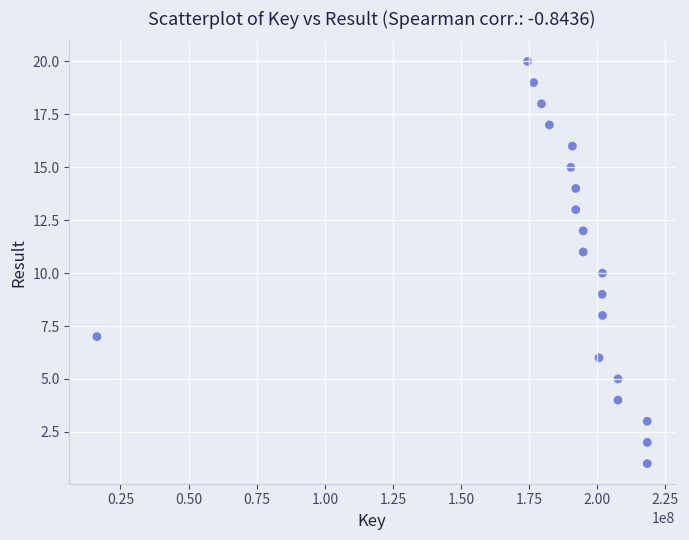

What is the range of Y values (max minus min)?

19